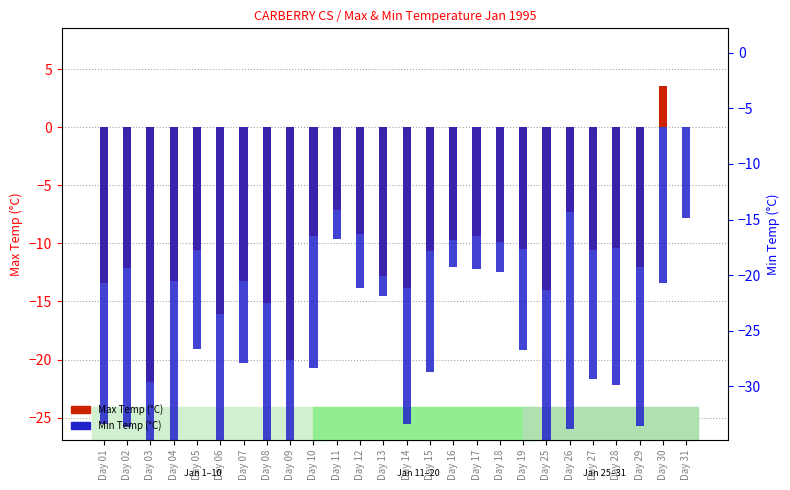

Where is Max Temp (°C) nearest to the value -9?

Day 12